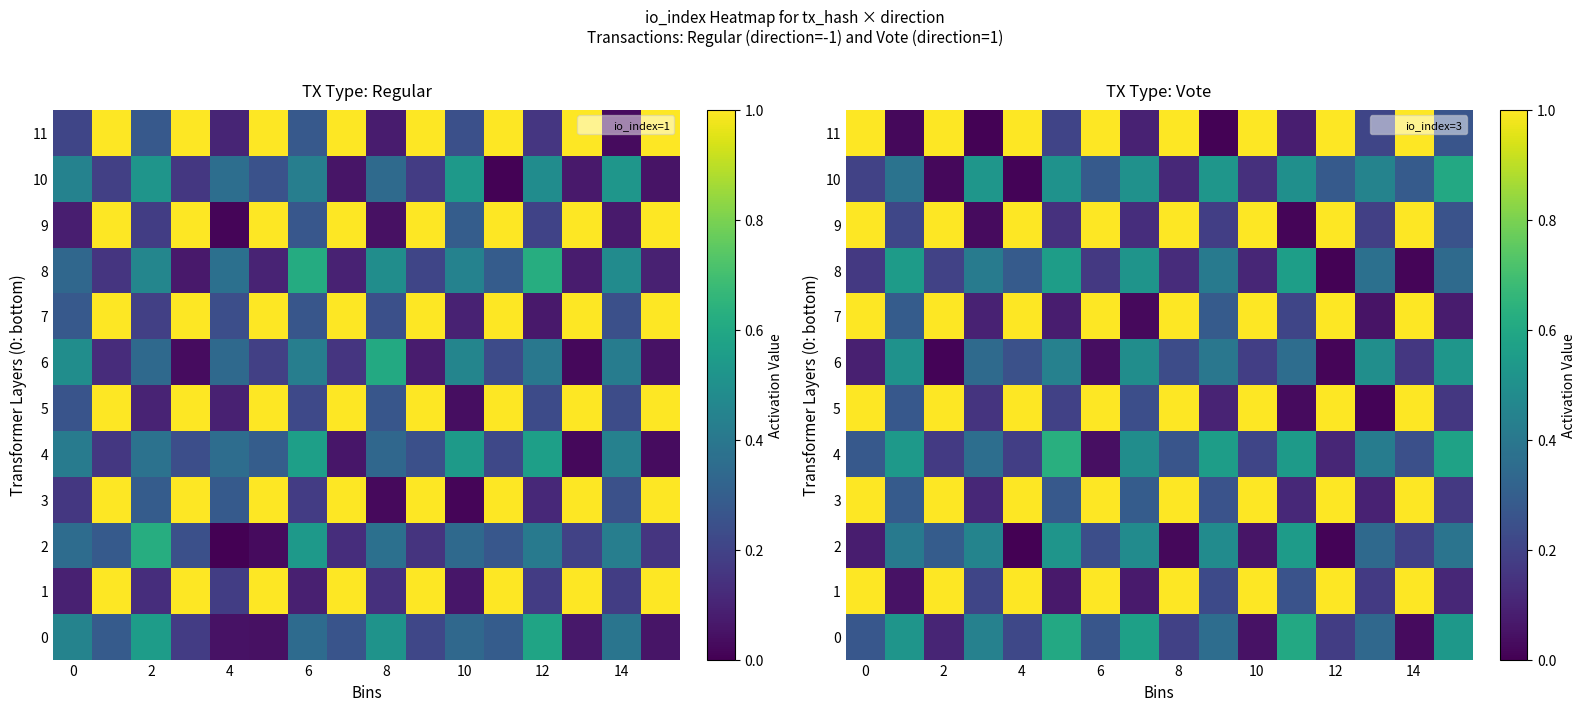

What is the difference between the maximum and second lowest values in the 10 series?

0.6